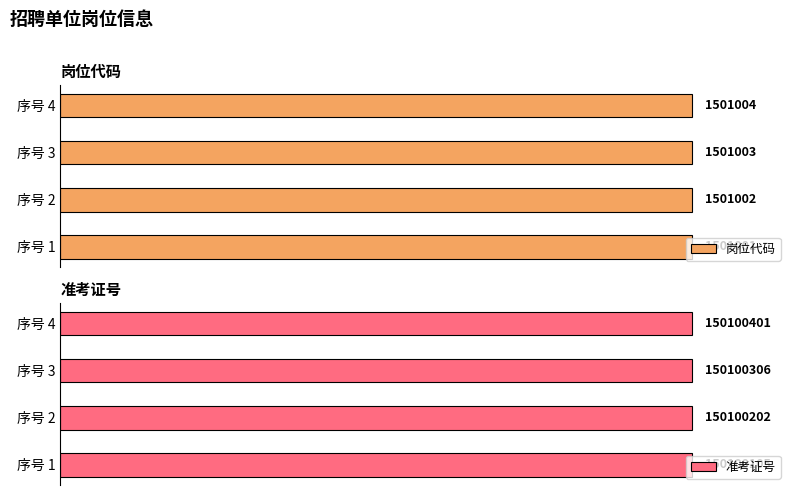

At how many categories does at least one series exceed 0?

4